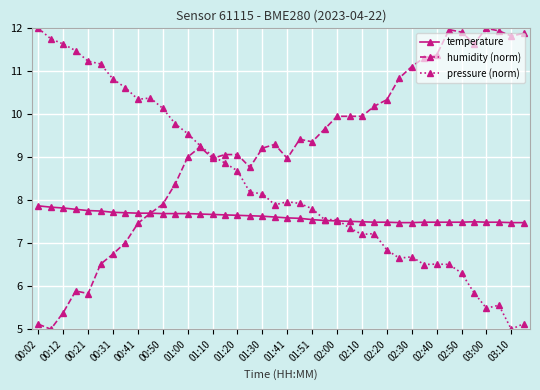

What is the value of the temperature point at the 27th from the left?

7.5